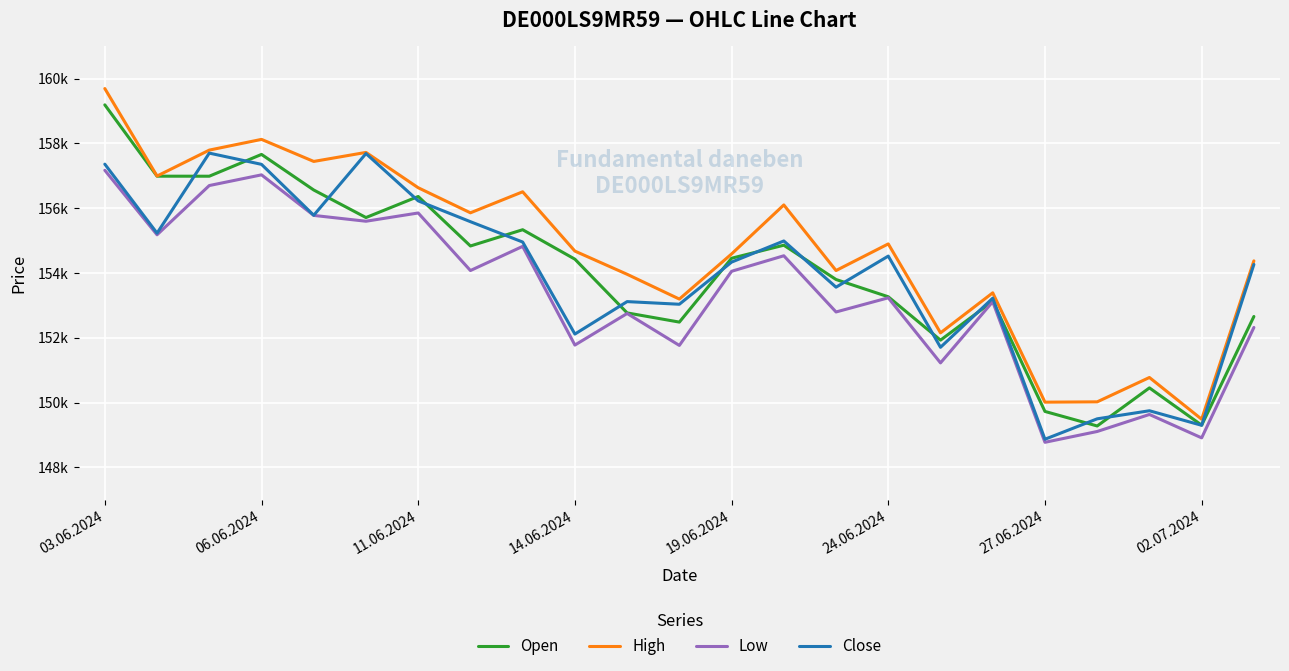

Reading right to left, what are all the values shown in this chart?

Open: 152657	149302	150453	149277	149726	153128	151927	153266	153799	154858	154456	152484	152768	154427	155336	154834	156362	155712	156562	157661	156988	156989	159191
High: 154374	149486	150774	150022	150012	153388	152152	154898	154076	156101	154588	153195	153960	154676	156507	155858	156632	157723	157444	158125	157794	156993	159694
Low: 152318	148910	149632	149107	148773	153114	151225	153234	152797	154532	154053	151764	152750	151775	154822	154076	155853	155598	155778	157030	156700	155180	157171
Close: 154264	149298	149747	149498	148868	153223	151706	154522	153562	154989	154336	153035	153117	152115	154956	155584	156227	157688	155782	157354	157701	155230	157360